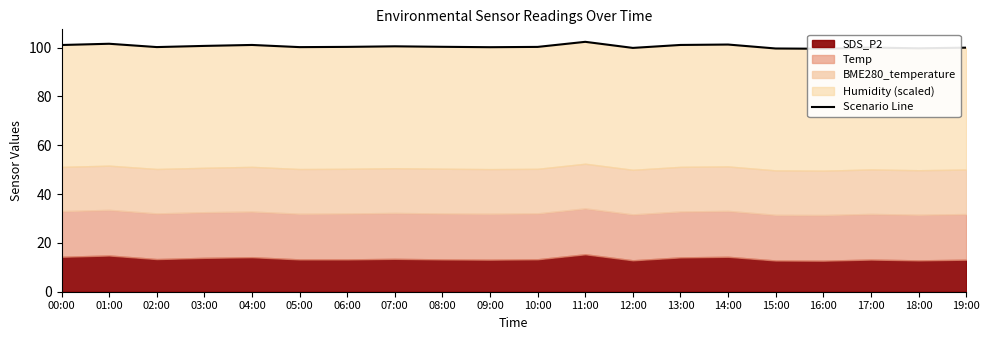

How many lines are shown in the chart?

1